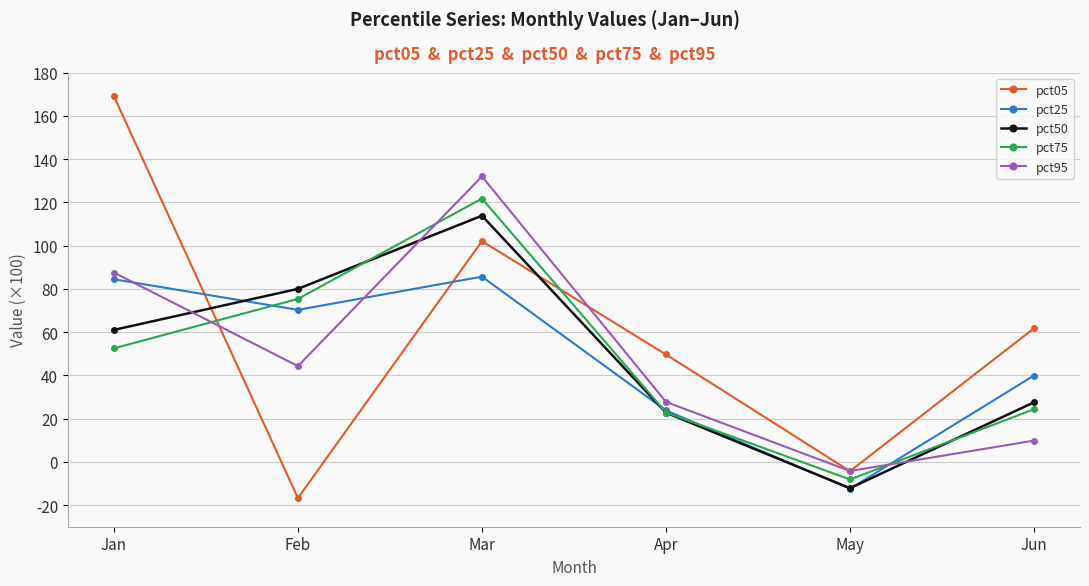

True or false: pct50 has more than 1 interior local peaks.

False